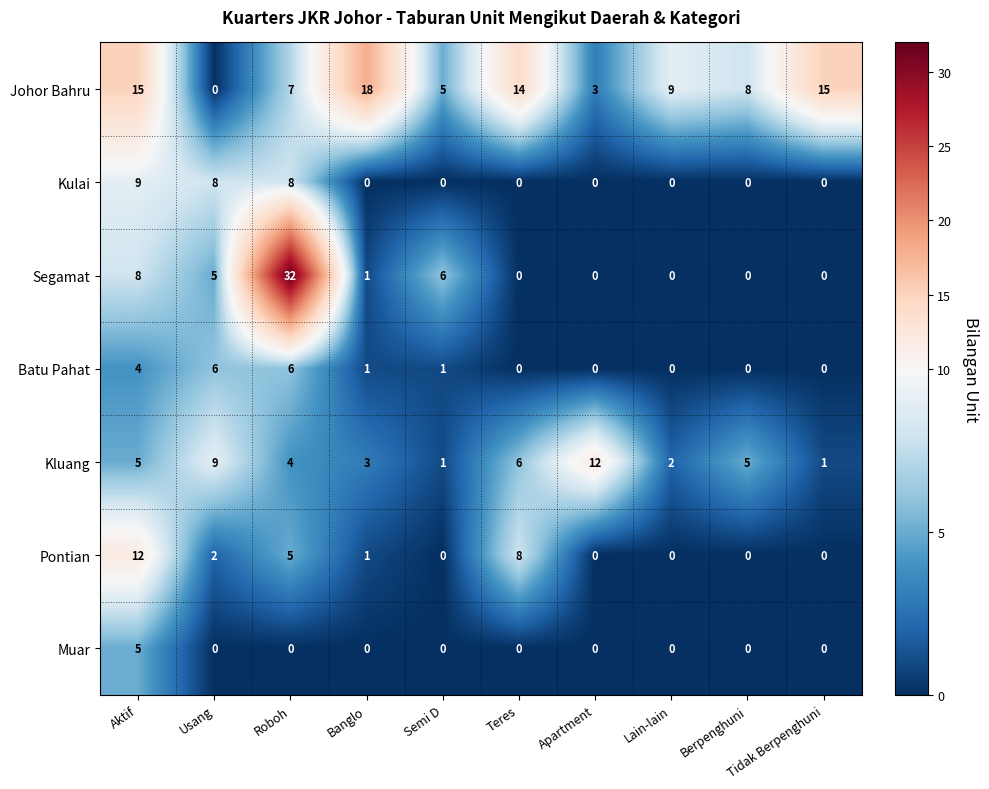

Which series has the largest total across all categories?

Johor Bahru